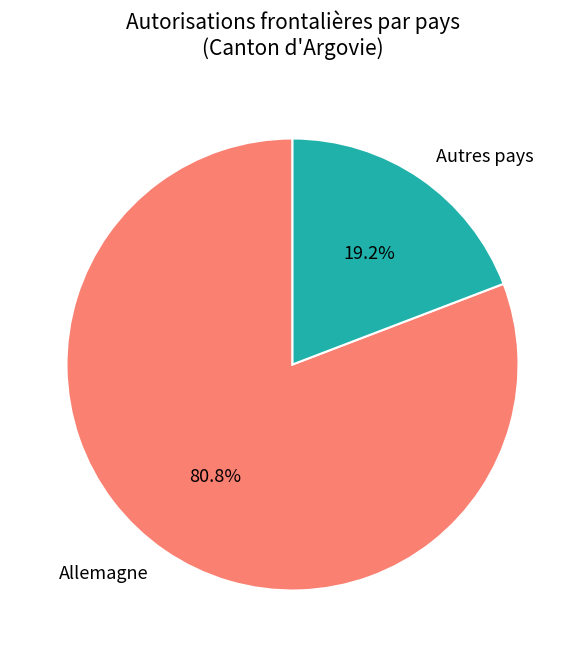

Is there a majority slice in this chart?

Yes